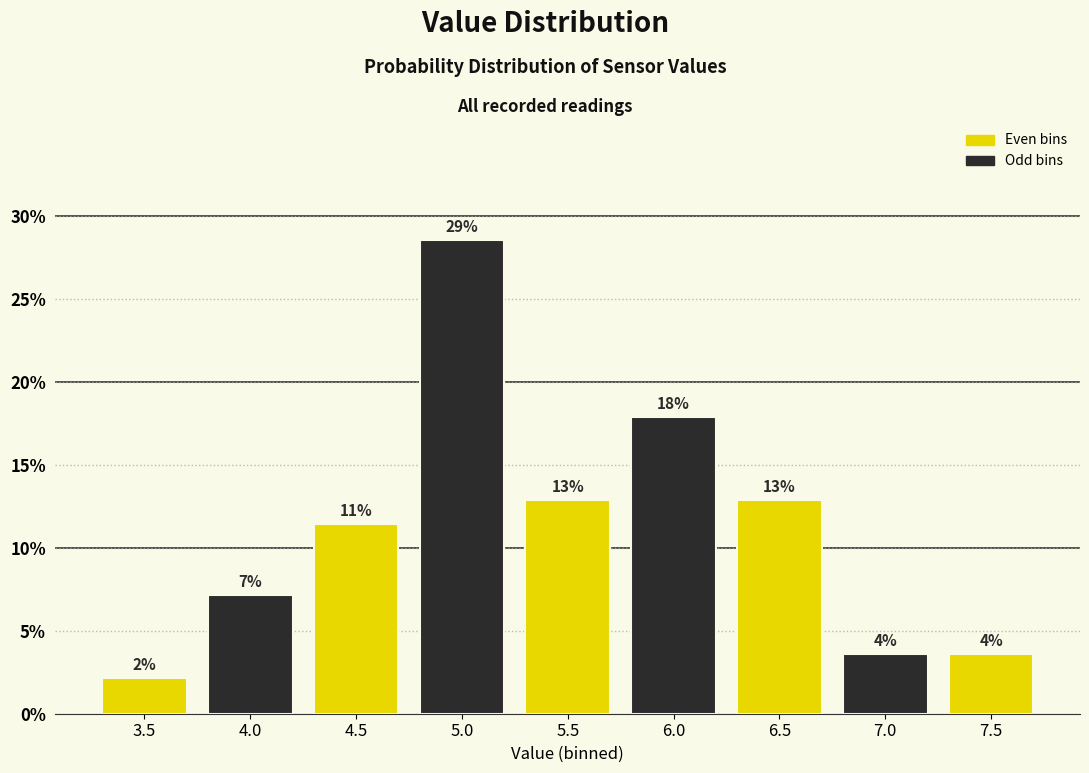

How many bars are there in total?

9